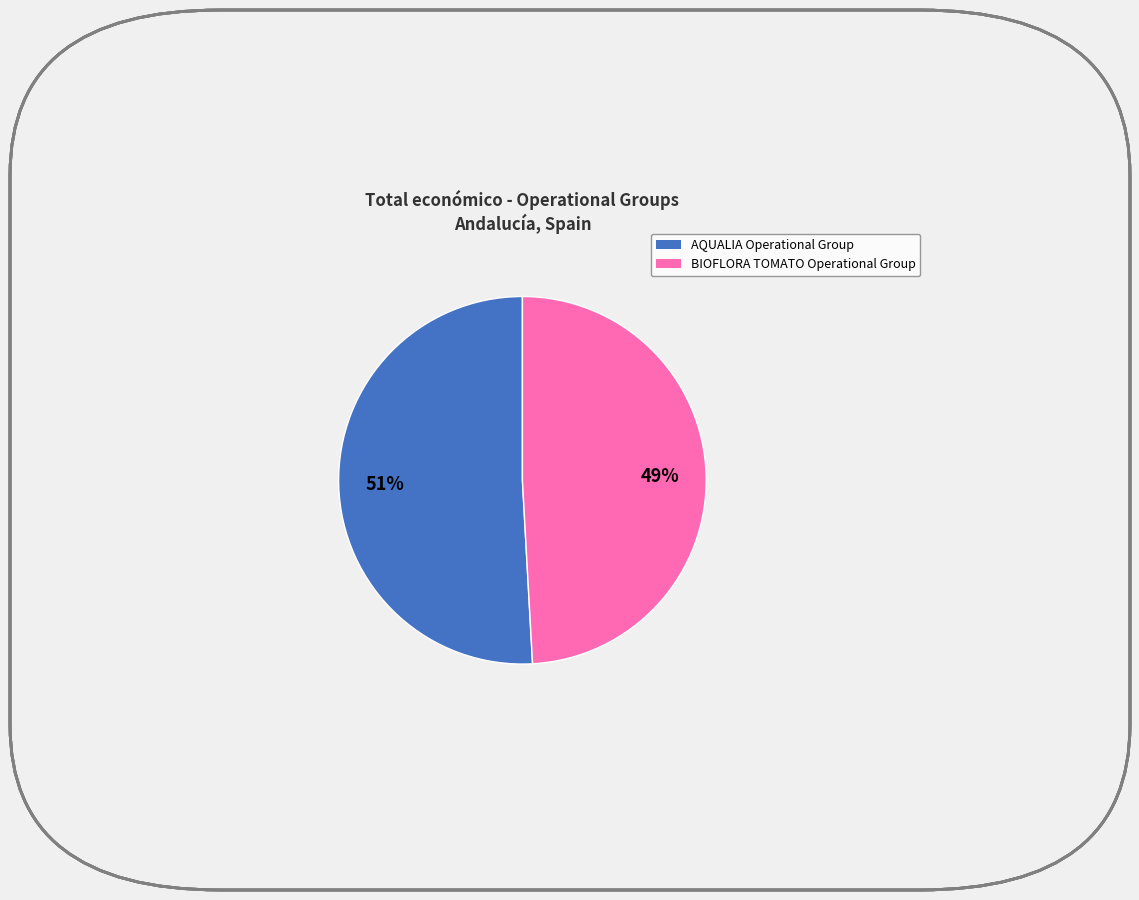

True or false: AQUALIA Operational Group accounts for 36% of the total.

False